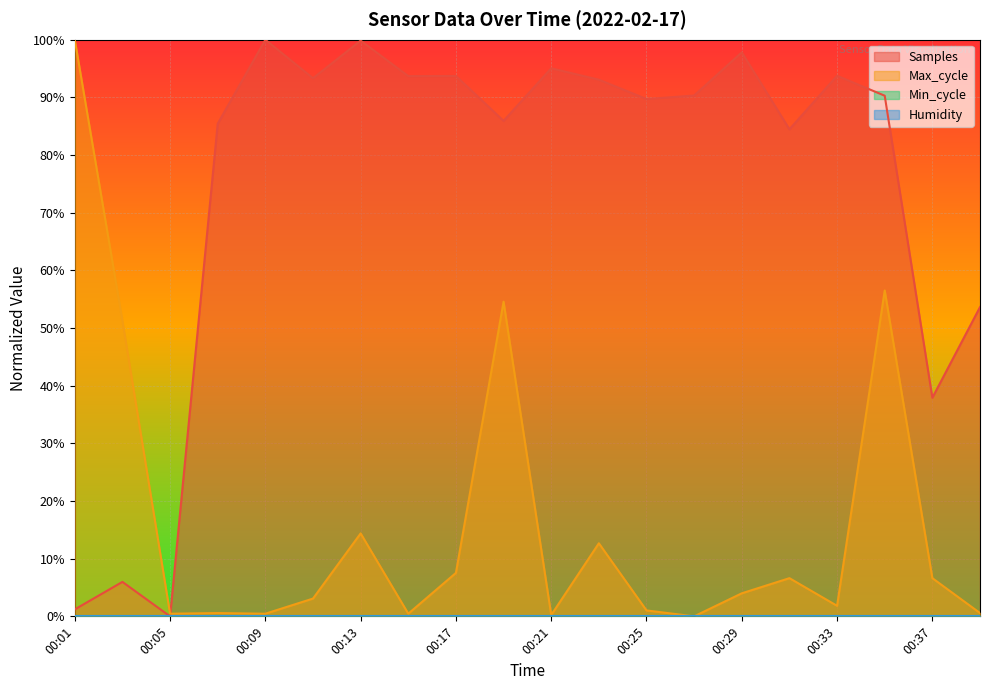

Where do Max_cycle and Samples first cross each other?

00:05 and 00:07